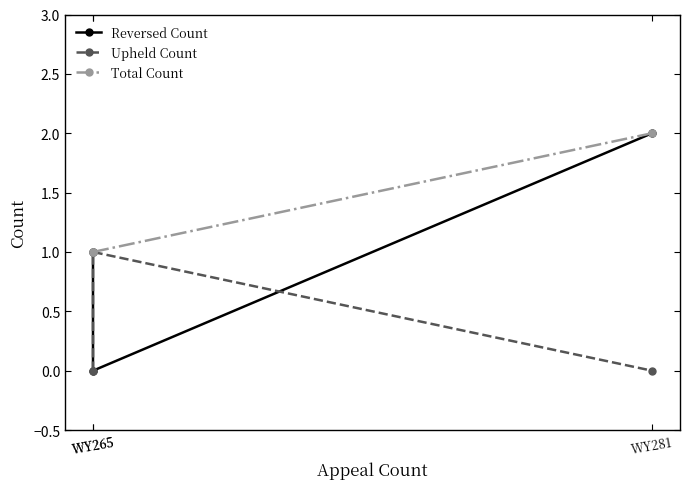

What are all the series names shown in the legend?

Reversed Count, Upheld Count, Total Count